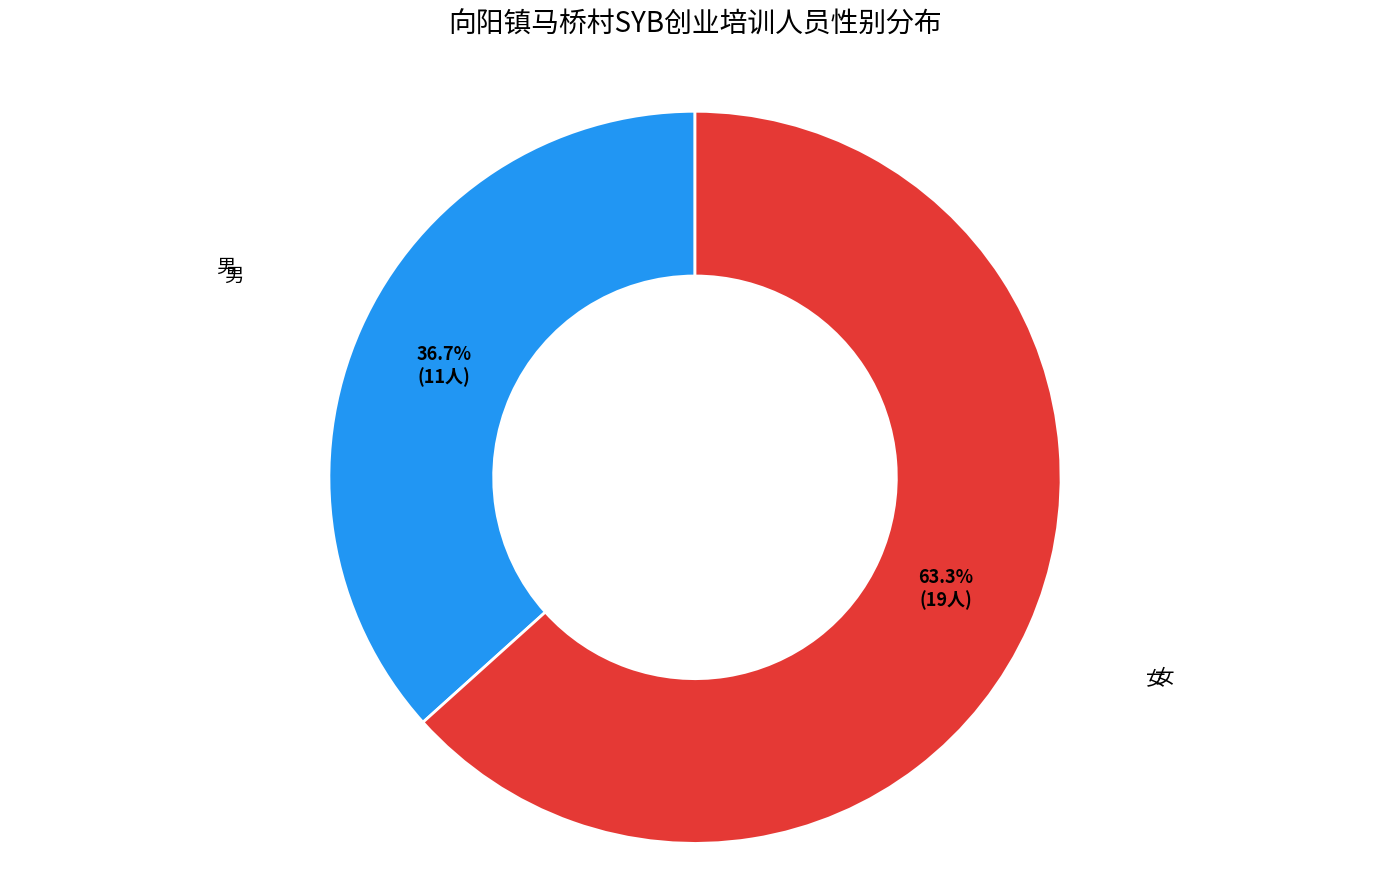

Is there a majority slice in this chart?

Yes